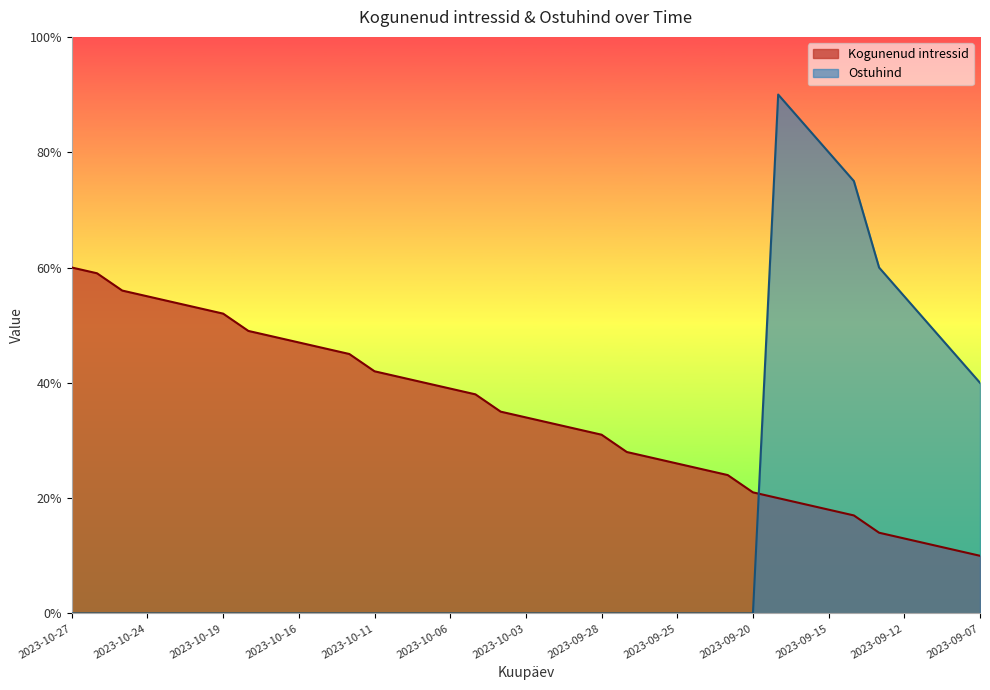

Reading left to right, what are all the values shown in this chart?

0.6	0.6	0.6	0.6	0.5	0.5	0.5	0.5	0.5	0.5	0.5	0.4	0.4	0.4	0.4	0.4	0.4	0.4	0.3	0.3	0.3	0.3	0.3	0.3	0.3	0.3	0.2	0.2	0.2	0.2	0.2	0.2	0.1	0.1	0.1	0.1	0.1